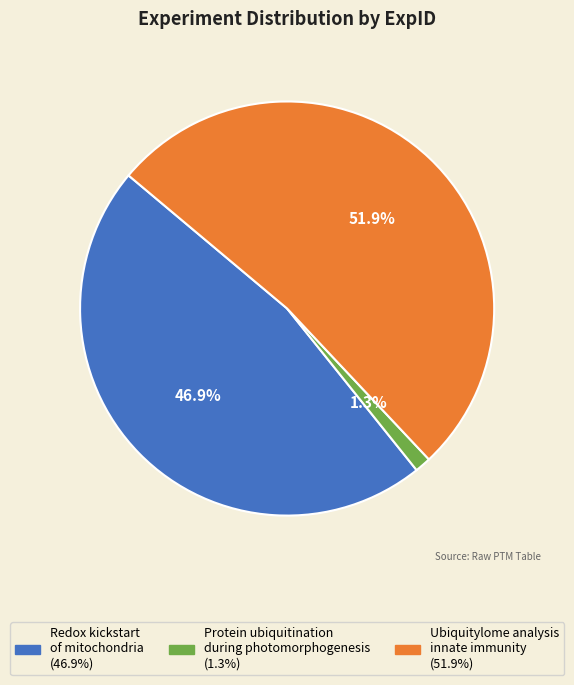

How many segments does this pie chart have?

3